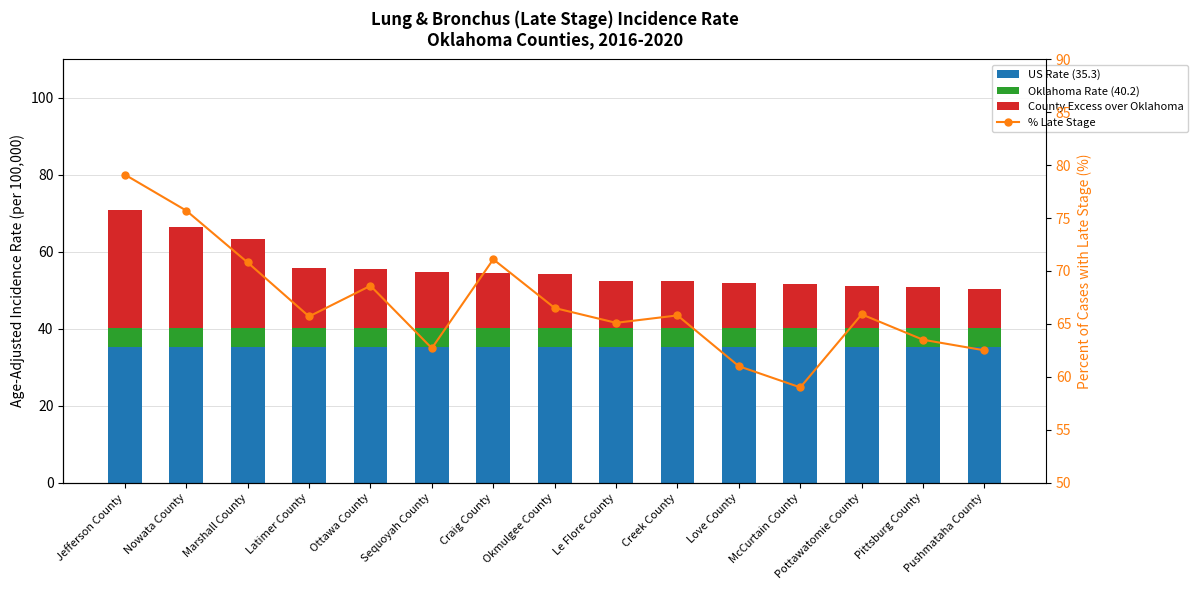

Reading right to left, transcribe all the data shown in this chart.

US Rate (35.3): Pushmataha County=35.3	Pittsburg County=35.3	Pottawatomie County=35.3	McCurtain County=35.3	Love County=35.3	Creek County=35.3	Le Flore County=35.3	Okmulgee County=35.3	Craig County=35.3	Sequoyah County=35.3	Ottawa County=35.3	Latimer County=35.3	Marshall County=35.3	Nowata County=35.3	Jefferson County=35.3
Oklahoma Rate (40.2): Pushmataha County=4.9	Pittsburg County=4.9	Pottawatomie County=4.9	McCurtain County=4.9	Love County=4.9	Creek County=4.9	Le Flore County=4.9	Okmulgee County=4.9	Craig County=4.9	Sequoyah County=4.9	Ottawa County=4.9	Latimer County=4.9	Marshall County=4.9	Nowata County=4.9	Jefferson County=4.9
County Excess over Oklahoma: Pushmataha County=10.0	Pittsburg County=10.7	Pottawatomie County=10.9	McCurtain County=11.3	Love County=11.7	Creek County=12.3	Le Flore County=12.3	Okmulgee County=13.9	Craig County=14.2	Sequoyah County=14.4	Ottawa County=15.4	Latimer County=15.5	Marshall County=23.2	Nowata County=26.3	Jefferson County=30.6
% Late Stage: Pushmataha County=62.5	Pittsburg County=63.5	Pottawatomie County=65.9	McCurtain County=59.0	Love County=61.0	Creek County=65.8	Le Flore County=65.1	Okmulgee County=66.5	Craig County=71.1	Sequoyah County=62.7	Ottawa County=68.6	Latimer County=65.7	Marshall County=70.8	Nowata County=75.7	Jefferson County=79.1